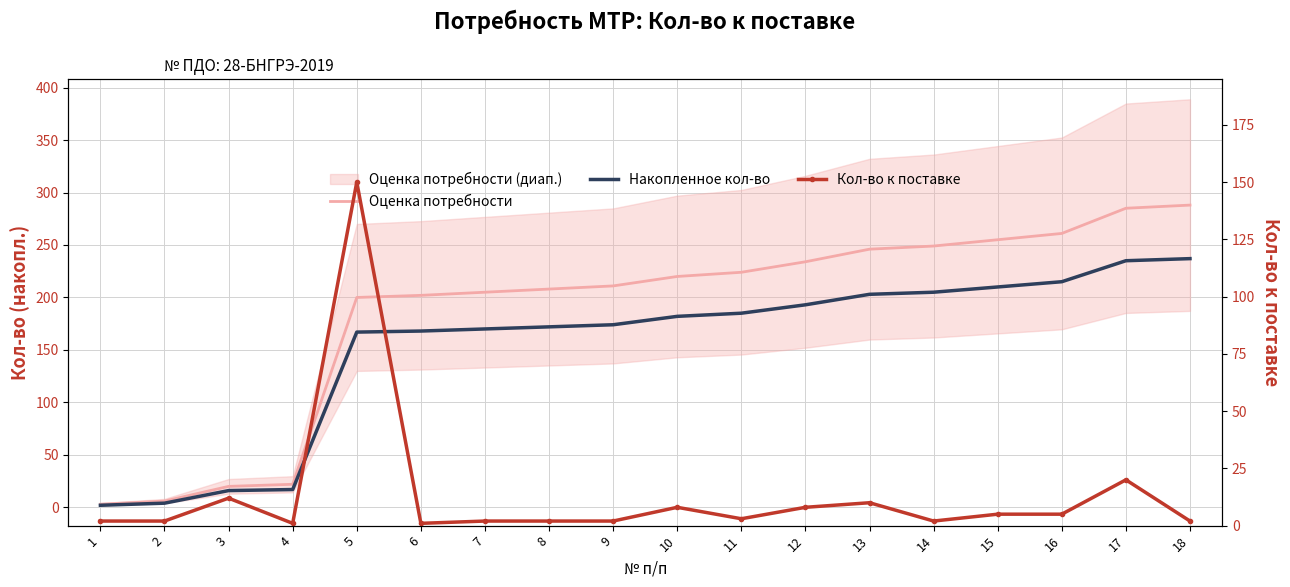

Rank the series by their maximum value, from lowest to highest.

Кол-во к поставке, Накопленное кол-во, Оценка потребности